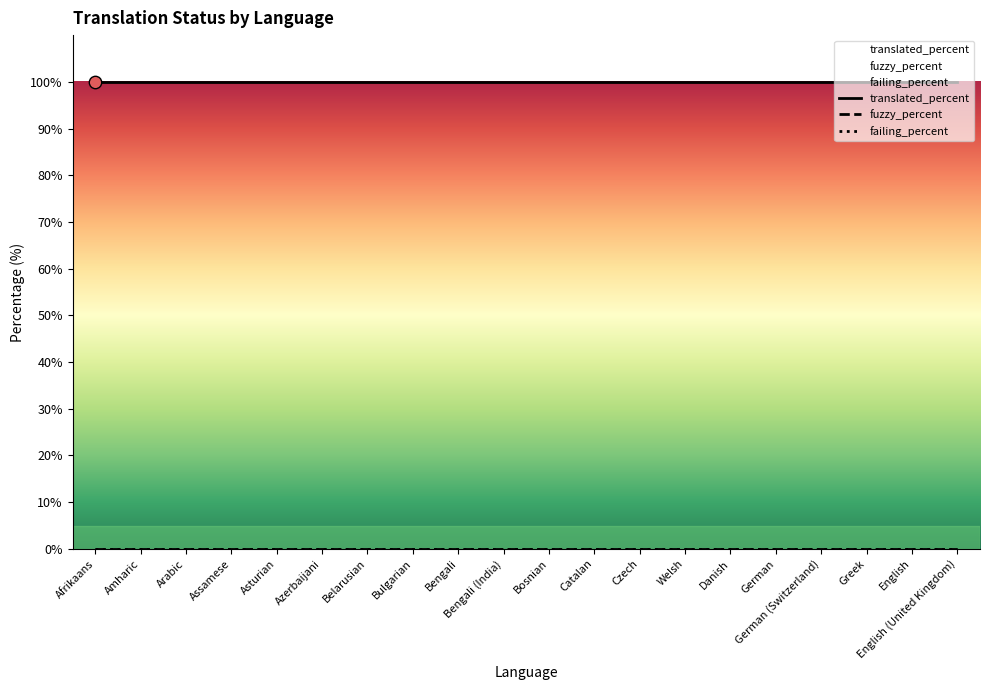

At which category is the sum across all series the highest?

Afrikaans